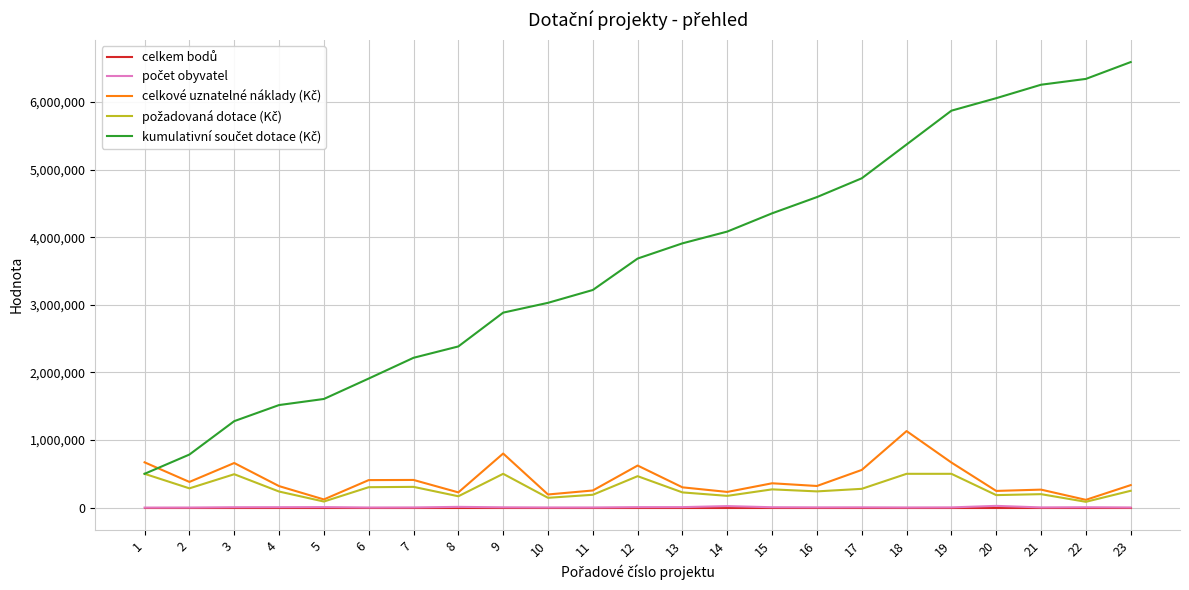

Rank the series at 12 from lowest to highest value.

celkem bodů, počet obyvatel, požadovaná dotace (Kč), celkové uznatelné náklady (Kč), kumulativní součet dotace (Kč)